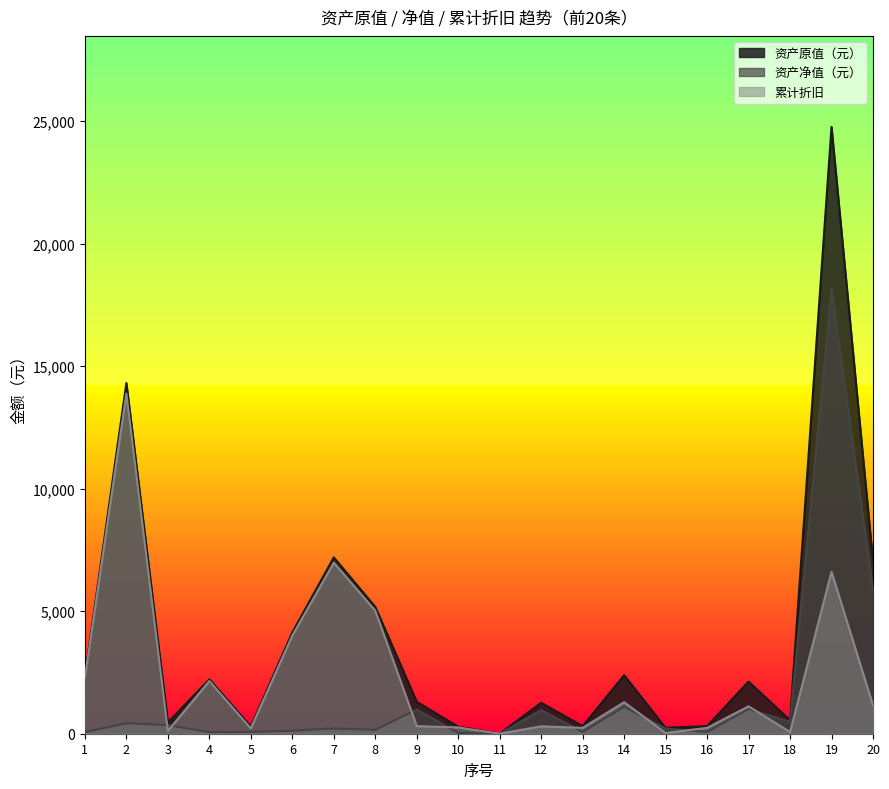

How many series are shown in this chart?

3